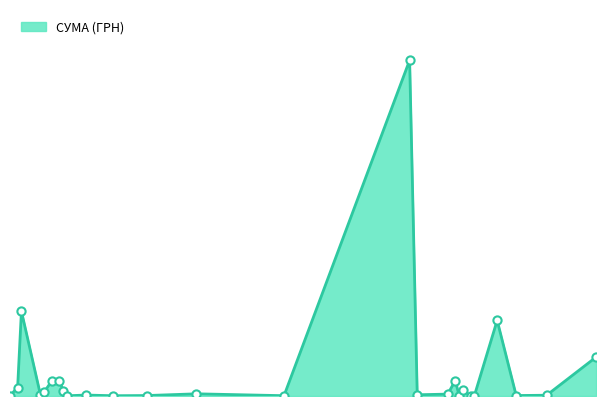

Is this an area chart (filled region under the line)?

Yes